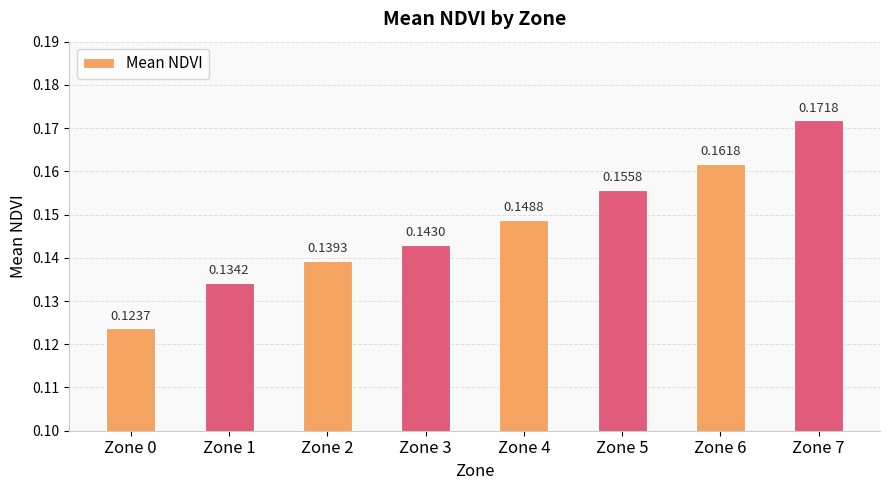

At which category does the chart reach its minimum across all series?

Zone 0